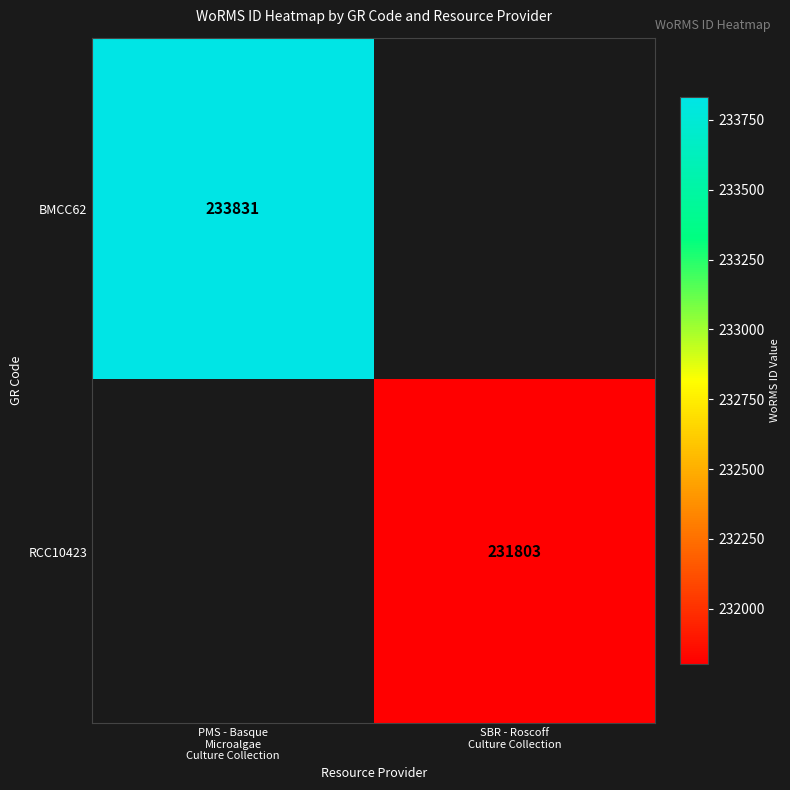

How many distinct data groups are displayed?

2